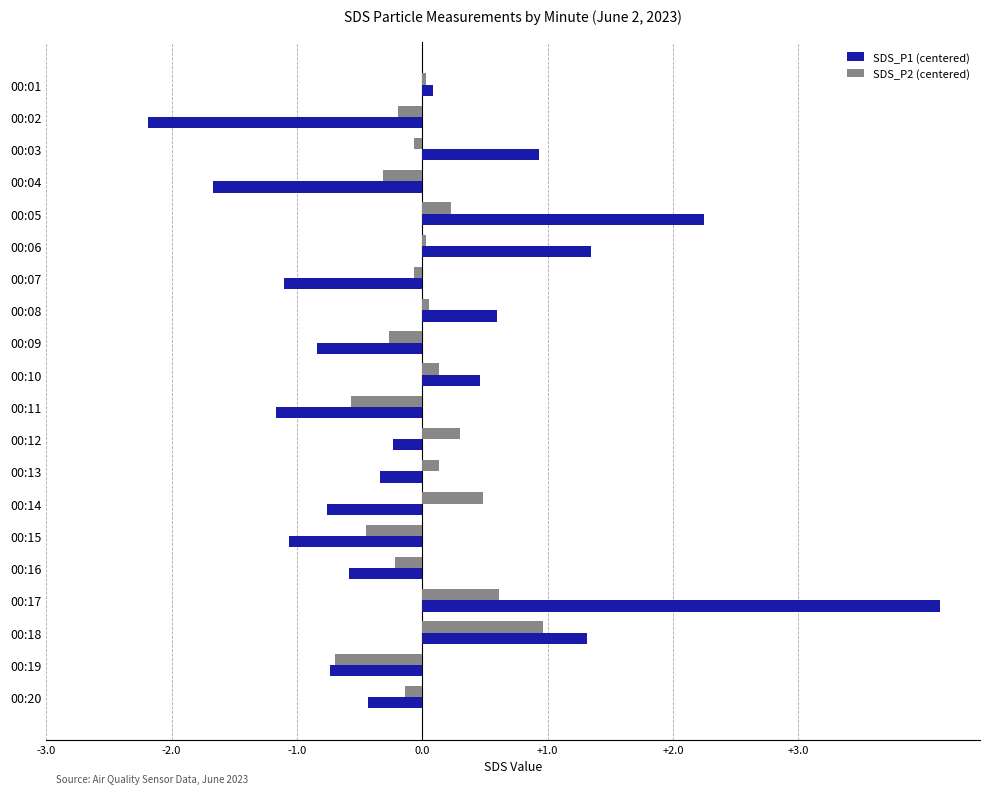

At which category is the sum across all series the highest?

00:17